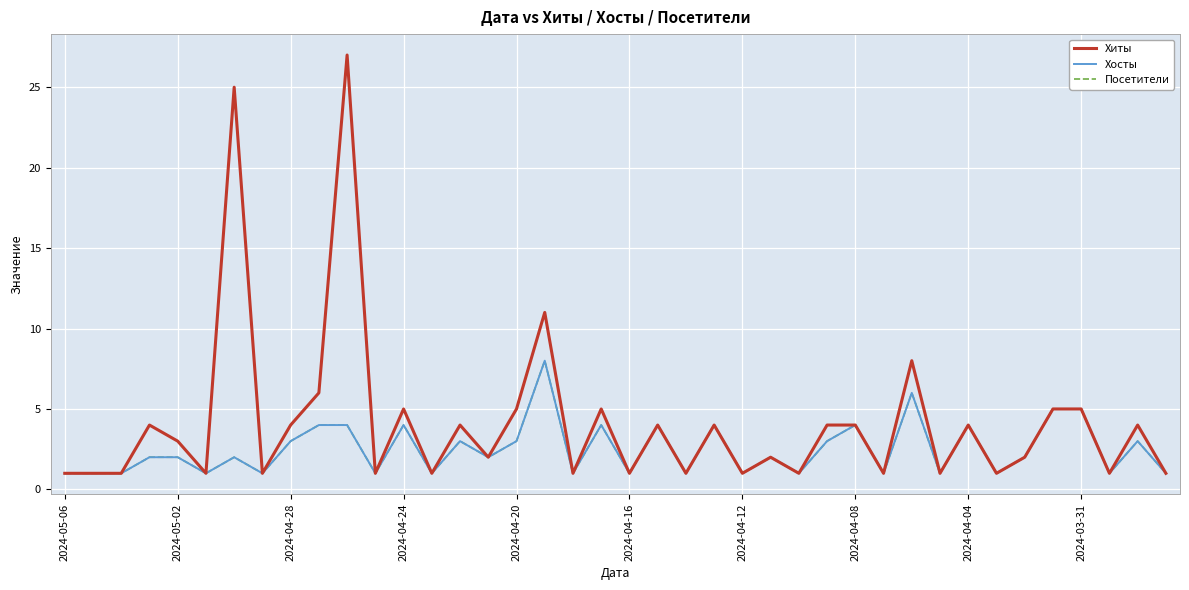

What is the lowest value of the Посетители series?

1